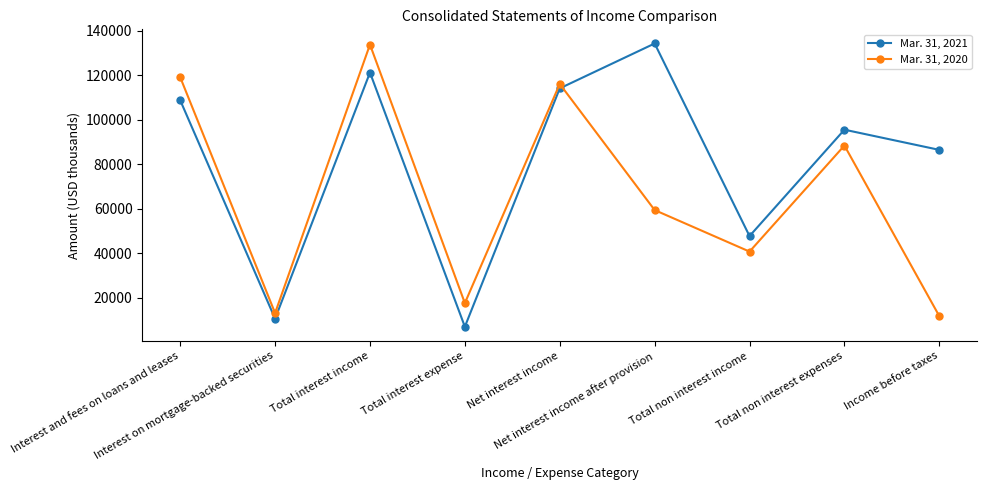

True or false: Mar. 31, 2020 and Mar. 31, 2021 cross at least once.

True